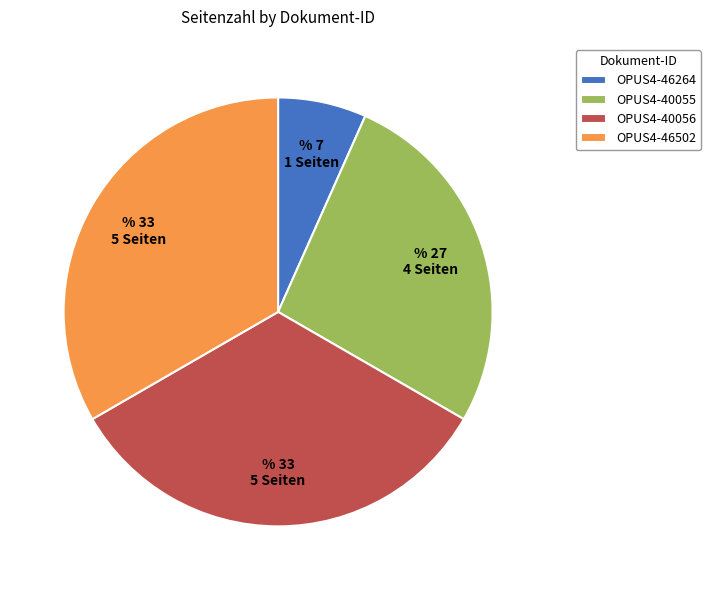

Which slice is the smallest?

OPUS4-46264